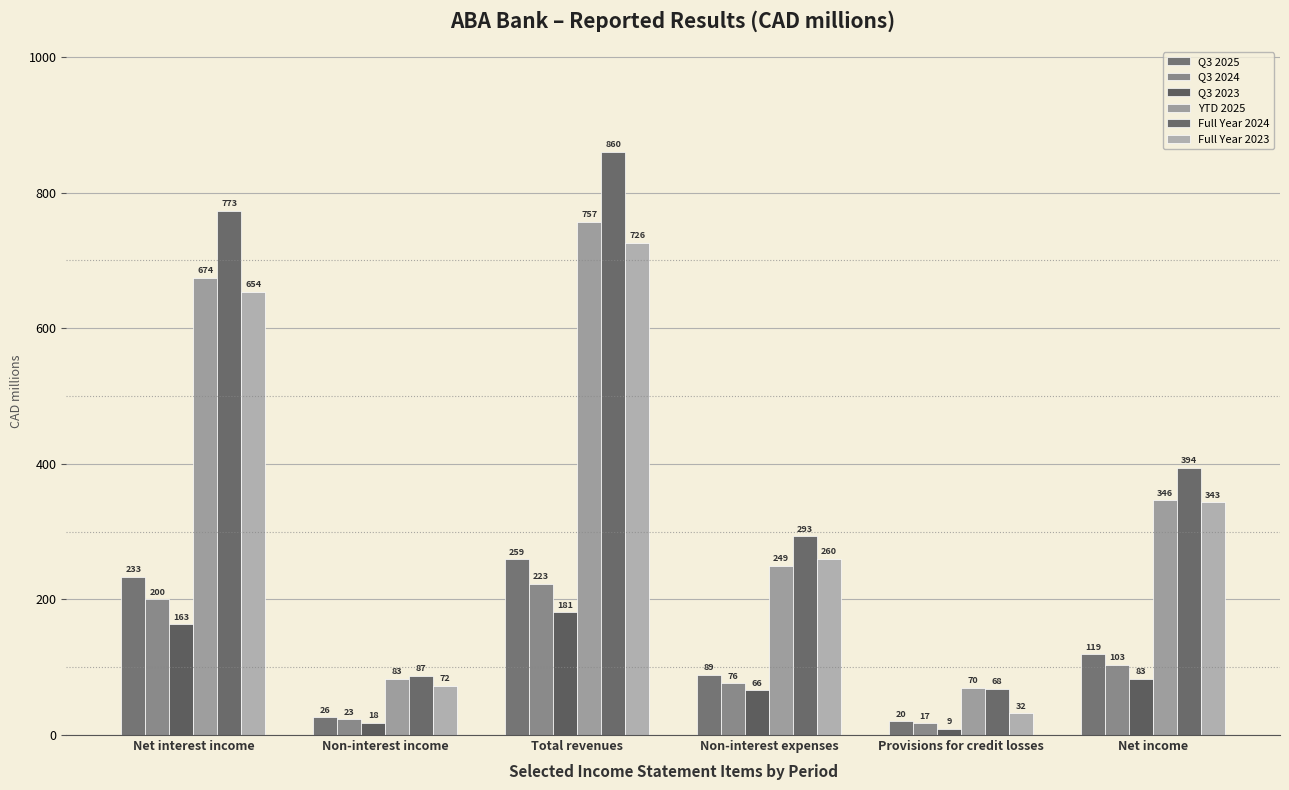

Which series has the widest spread of values?

Full Year 2024